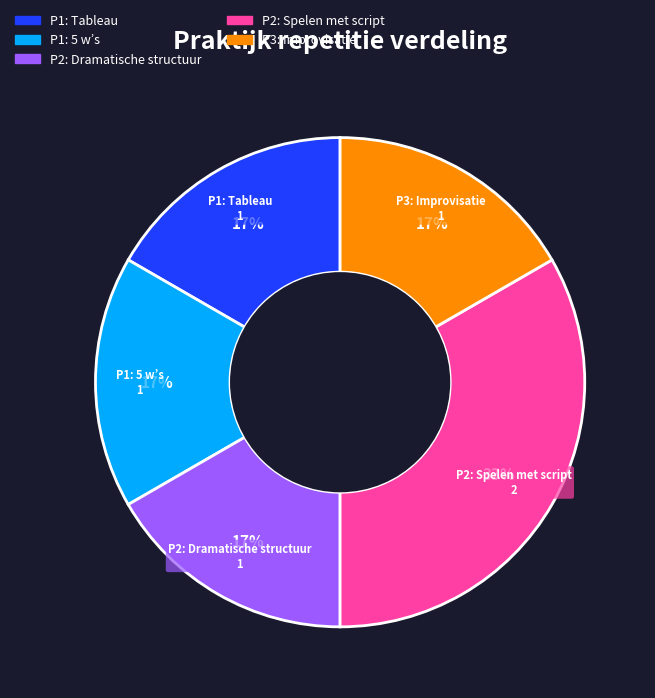

To the nearest percent, what is the average slice percentage?

20%